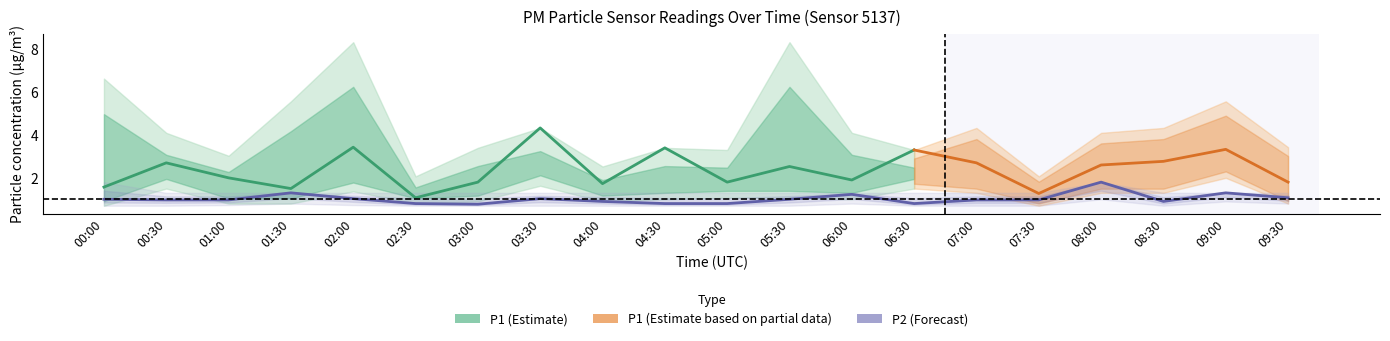

How many values in the P1_hi series exceed 4?

11